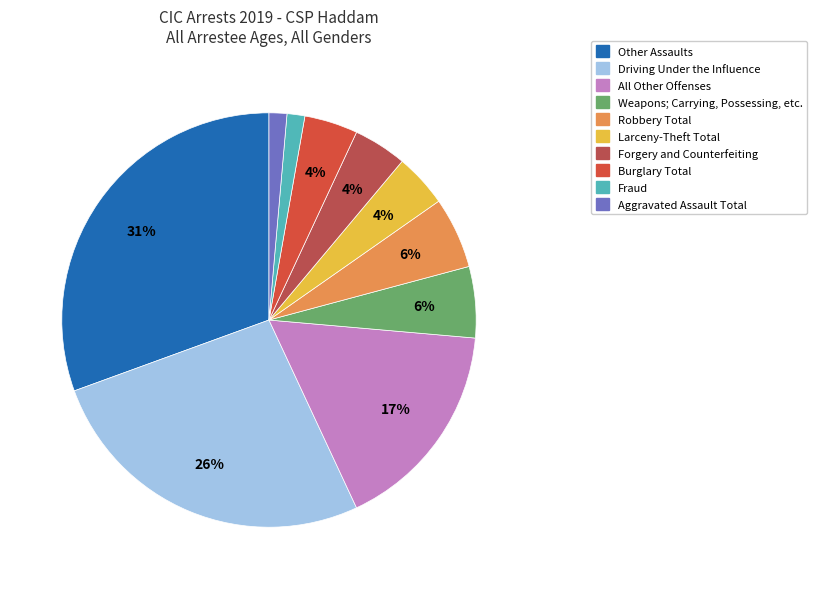

How many segments does this pie chart have?

10